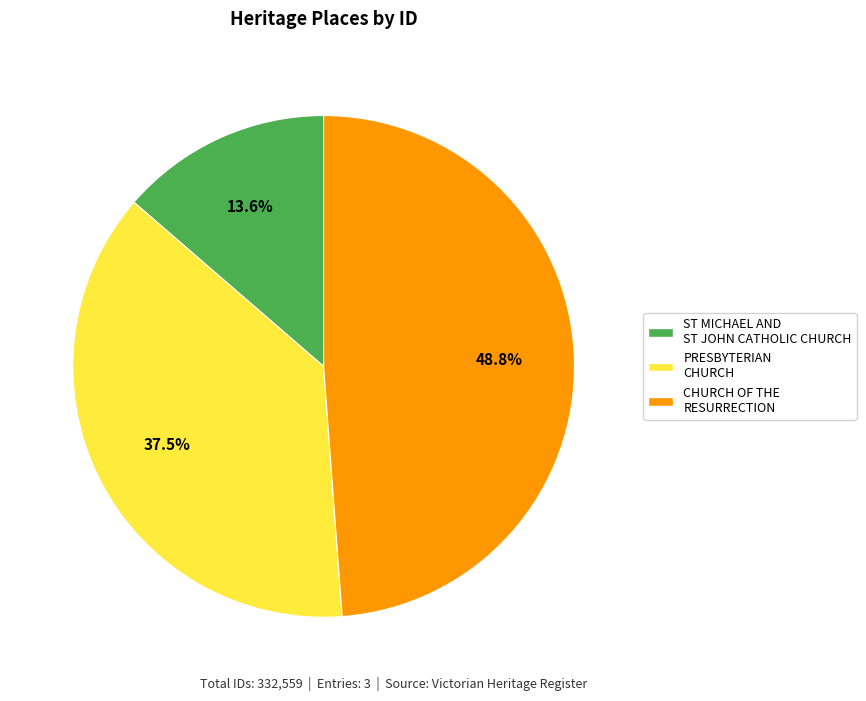

What percentage is the CHURCH OF THE RESURRECTION slice, to the nearest percent?

49%